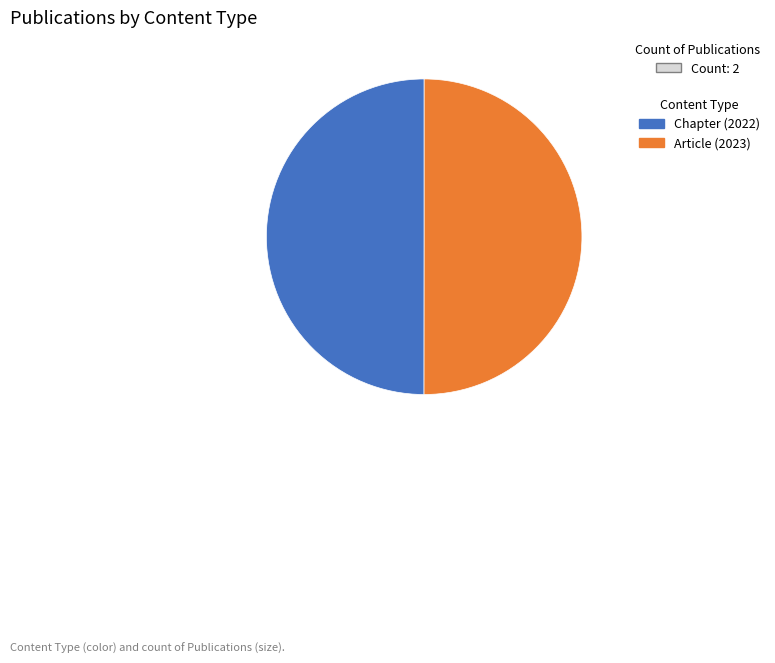

Count the number of slices in the pie.

2